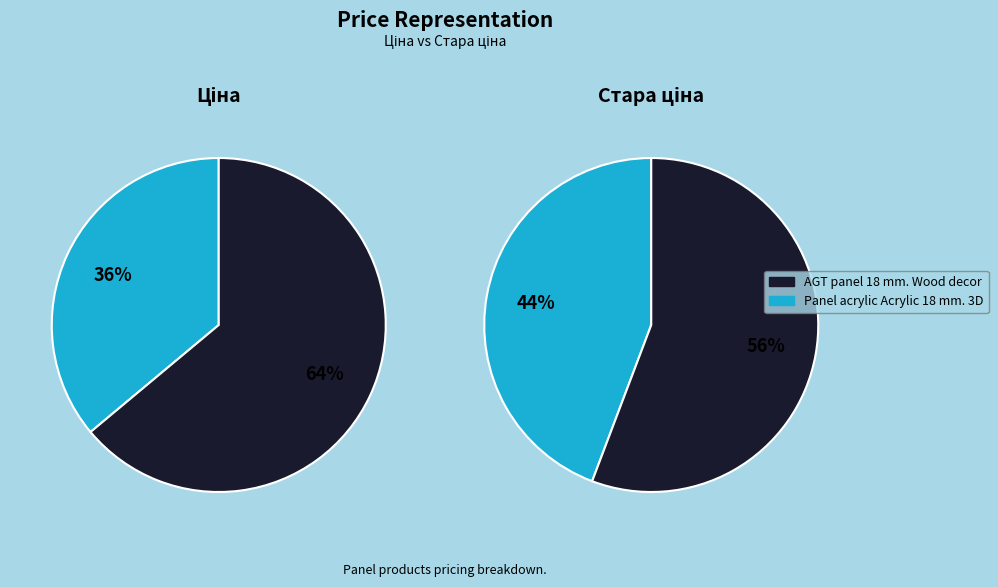

To the nearest percent, what is the difference between the Panel acrylic Acrylic 18 mm. 3D and AGT panel 18 mm. Wood decor slice percentages?

28%